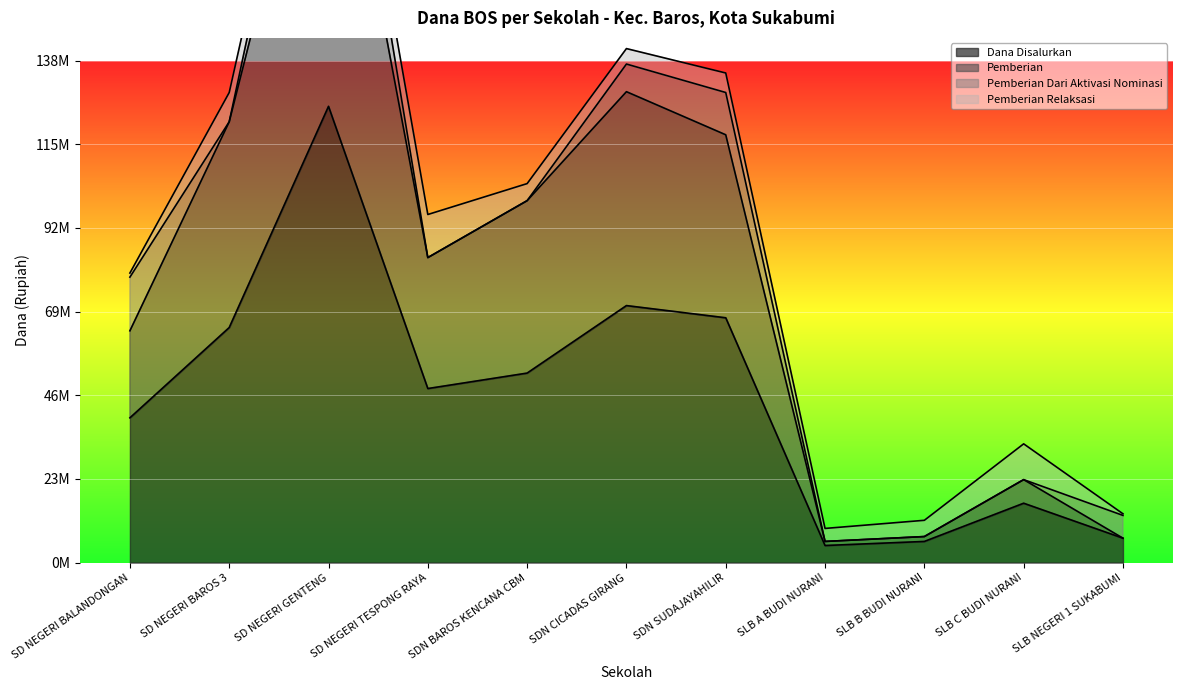

In Dana Disalurkan, how many points are lower than both neighbors (excluding endpoints)?

2